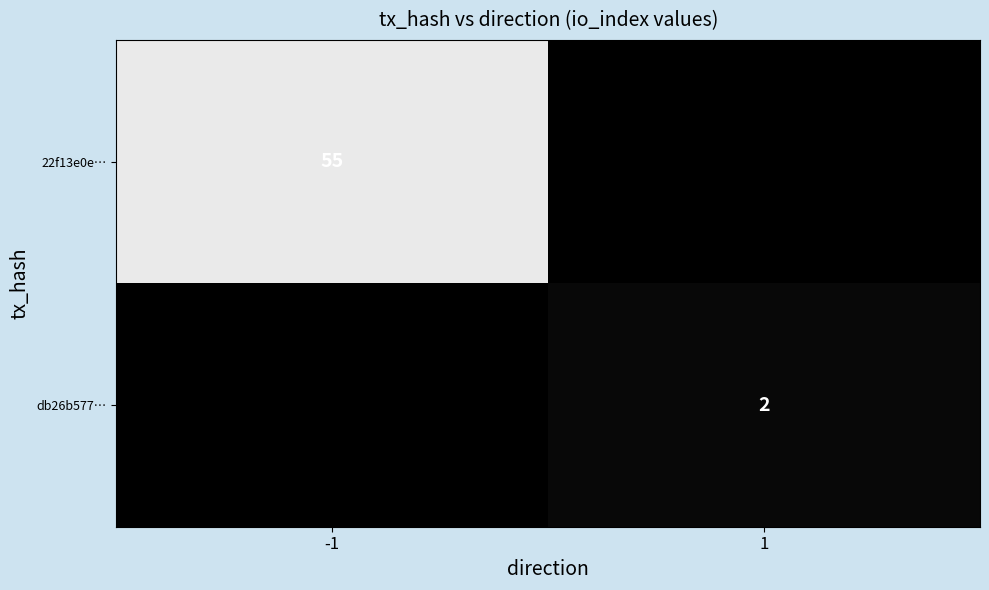

Is it true that db26b577… equals 1 at 1?

False